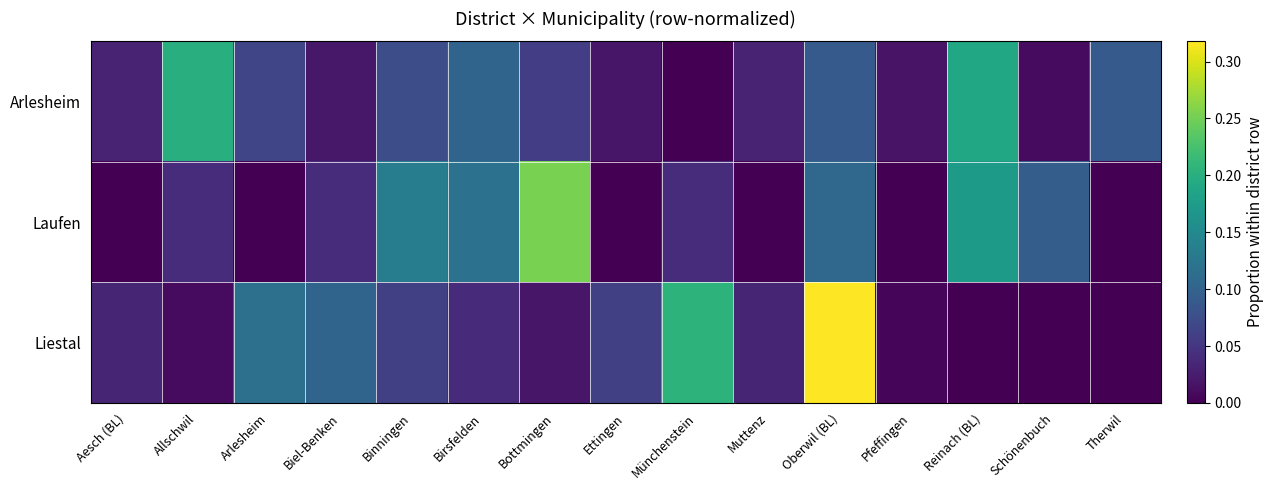

What is the spread (max minus min) of values at Oberwil (BL)?

0.2